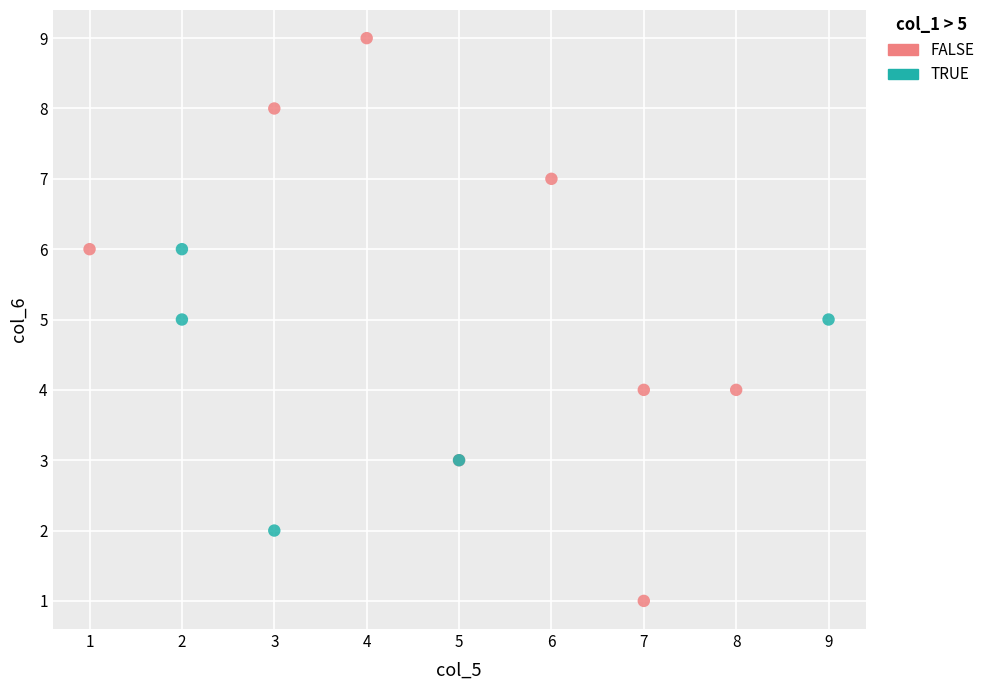

What are all the series names shown in the legend?

FALSE, TRUE